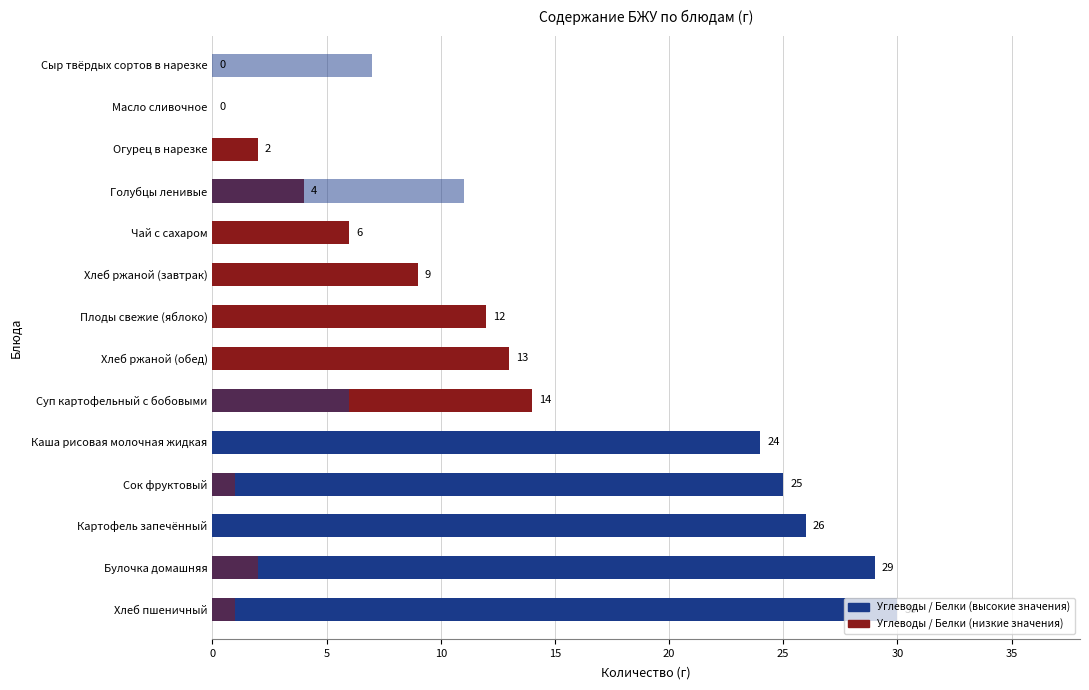

How many bars are there in total?

28